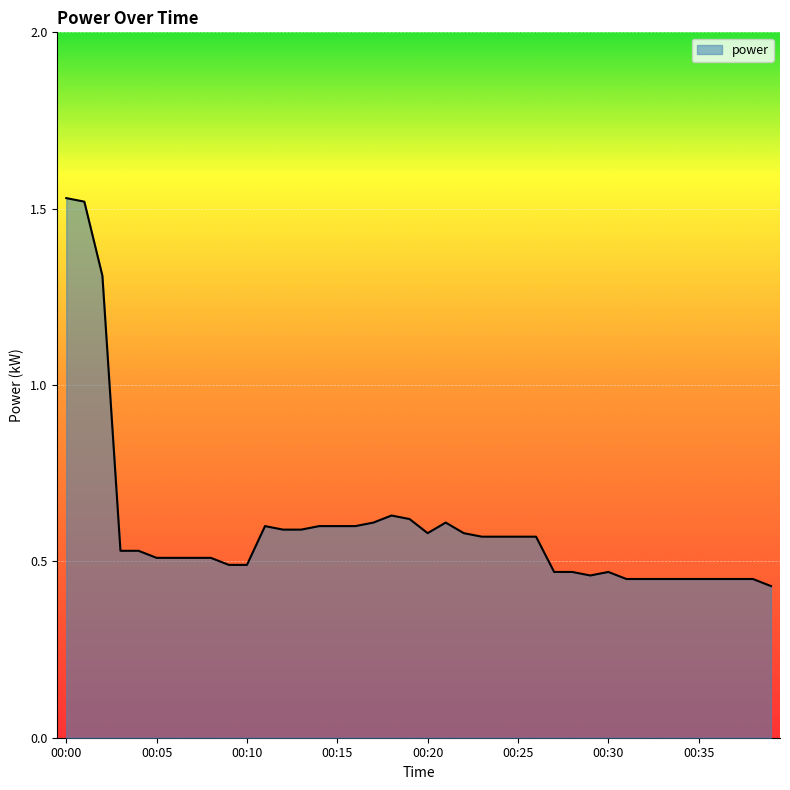

What is the difference between the maximum and minimum values?

1.1